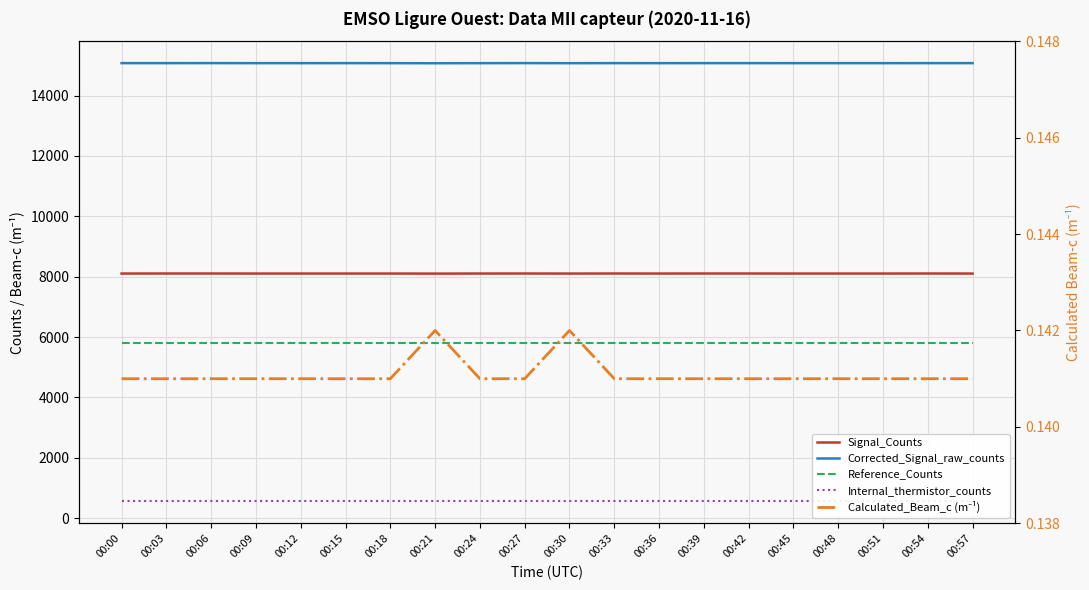

At which category does the chart reach its minimum across all series?

00:00